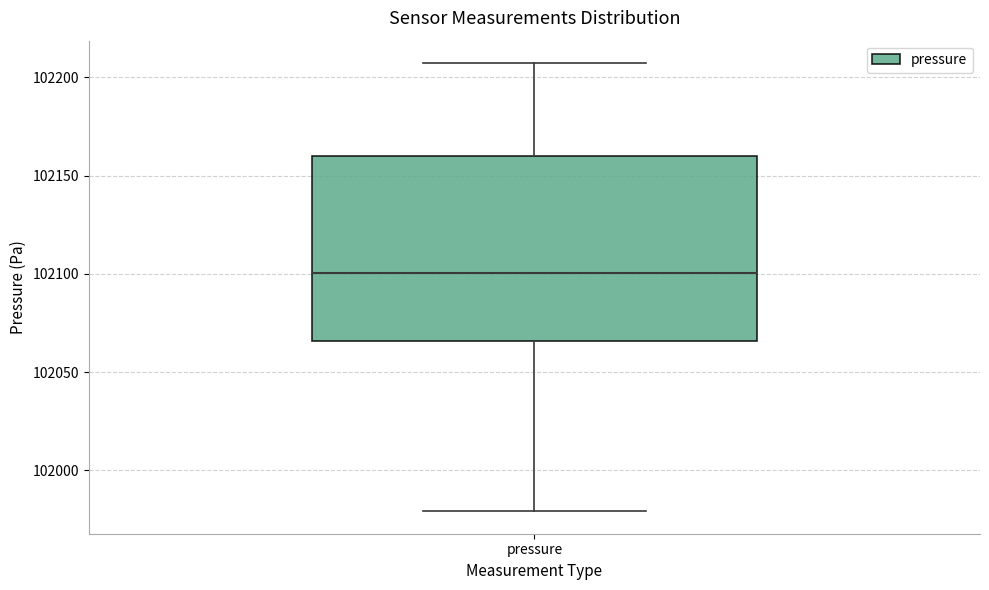

Transcribe this box plot: give where the median line is, the range the box spans, and where the two whiskers end, as read against the y-axis. The values are not printed on the chart, so give them approximately, as read against the axis.

median 102100, box 102065 to 102160, whiskers 101980 to 102205